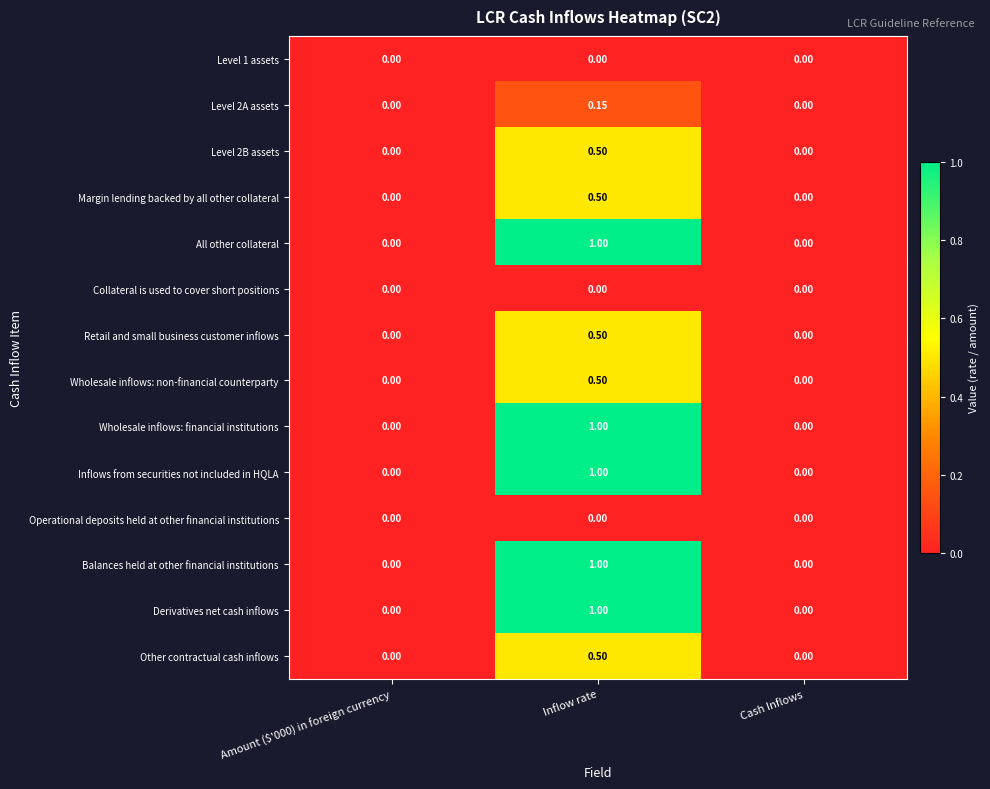

At which category is the sum across all series the highest?

Inflow rate